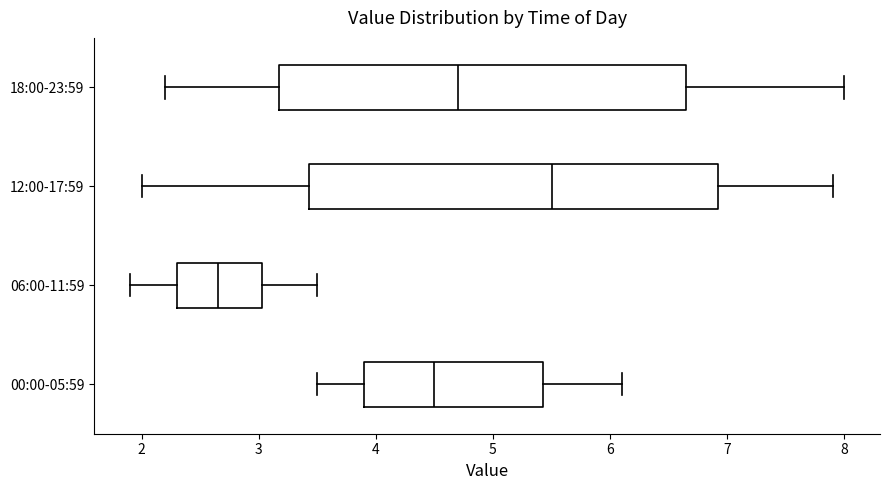

Reading bottom to top, transcribe this box plot: for each box, give where its median line is, the range the box spans, and where its two whiskers end, as read against the x-axis. The values are not printed on the chart, so give them approximately, as read against the axis.

00:00-05:59: median 4.5, box 3.9 to 5.4, whiskers 3.5 to 6.1
06:00-11:59: median 2.7, box 2.3 to 3.0, whiskers 1.9 to 3.5
12:00-17:59: median 5.5, box 3.4 to 6.9, whiskers 2.0 to 7.9
18:00-23:59: median 4.7, box 3.2 to 6.7, whiskers 2.2 to 8.0